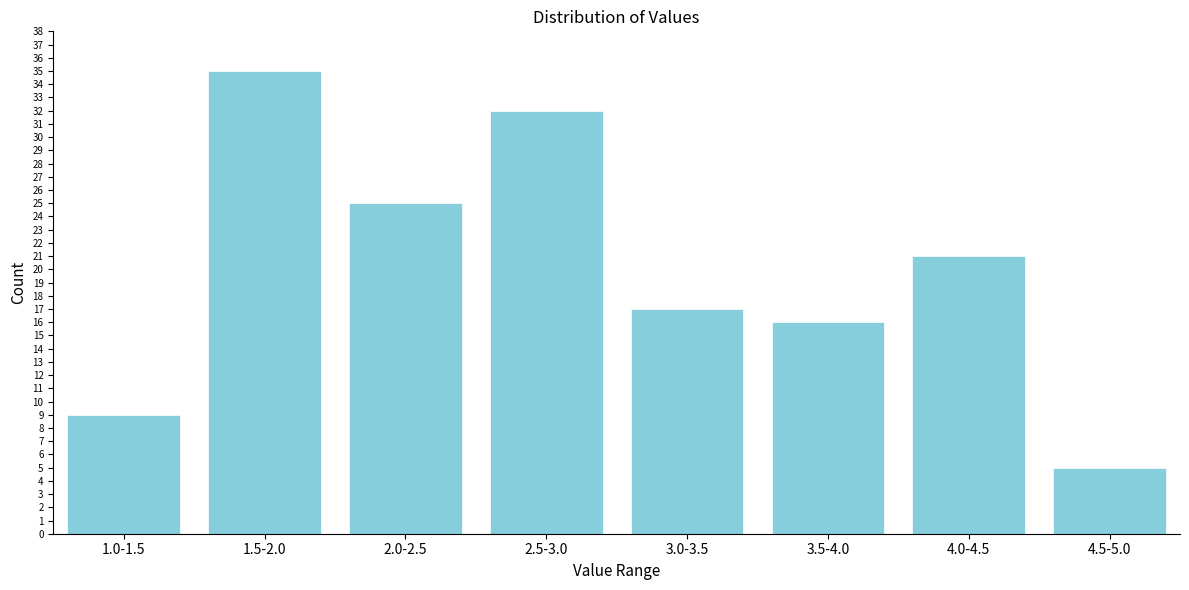

Reading left to right, extract all data points from this chart.

9	35	25	32	17	16	21	5